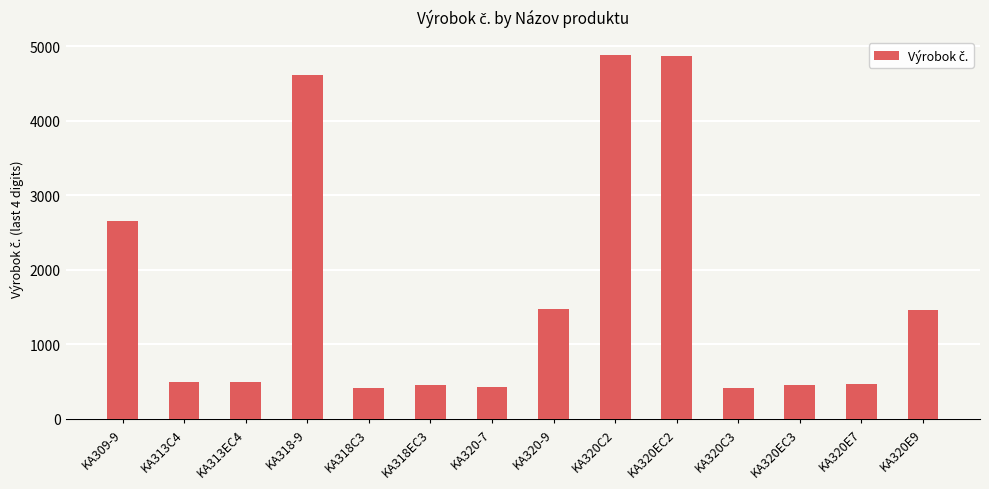

What position from the left is KA320-7?

7